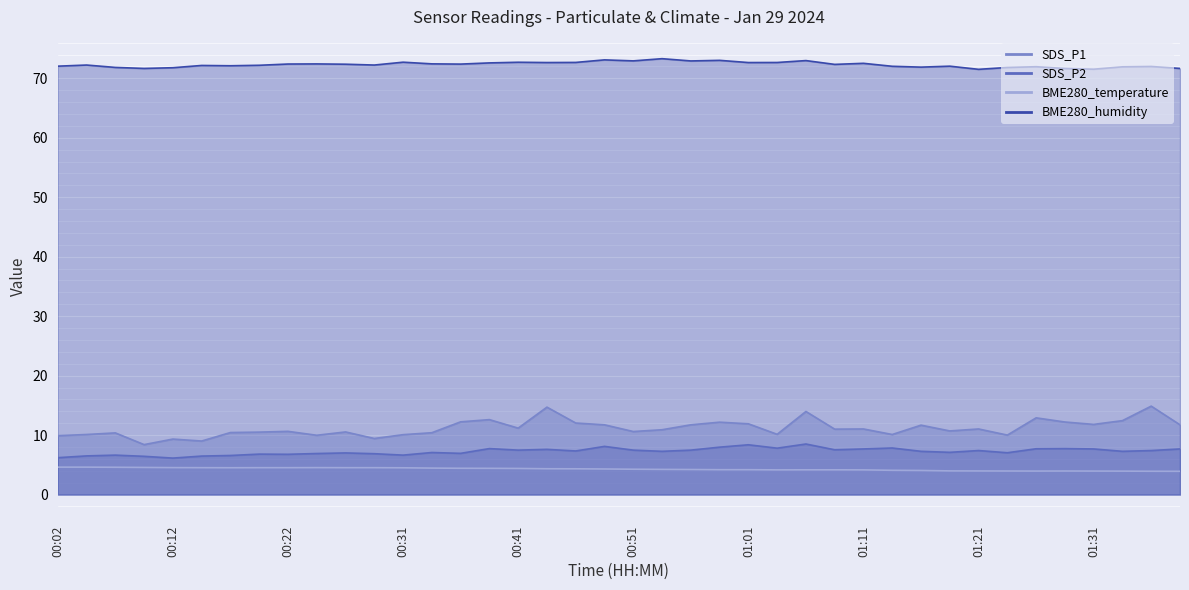

True or false: SDS_P2 and BME280_temperature cross at least once.

False